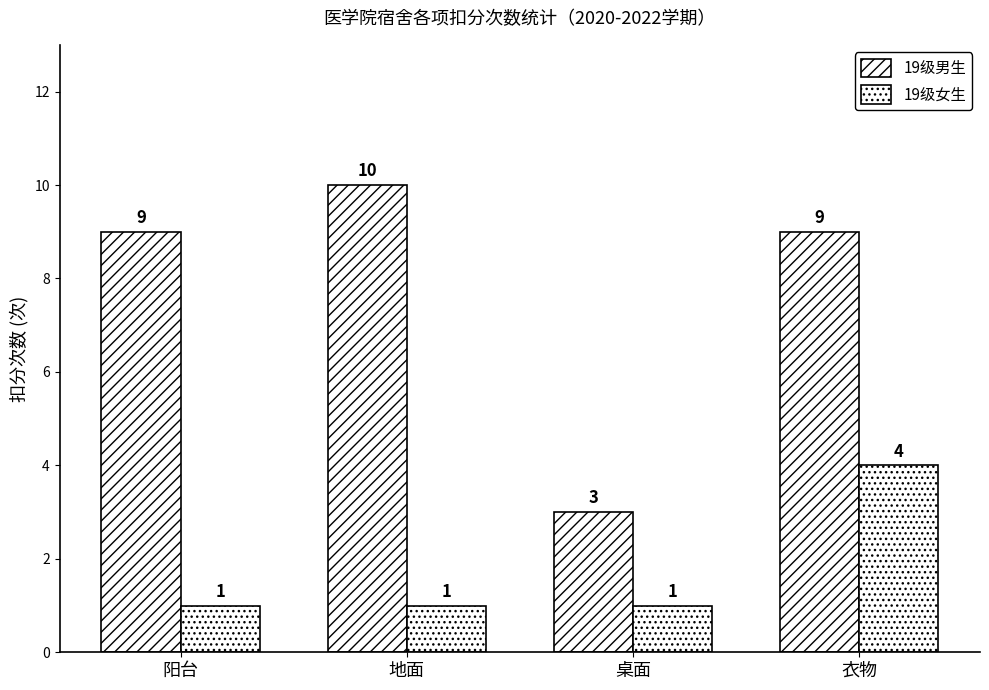

How many bars are there in total?

8